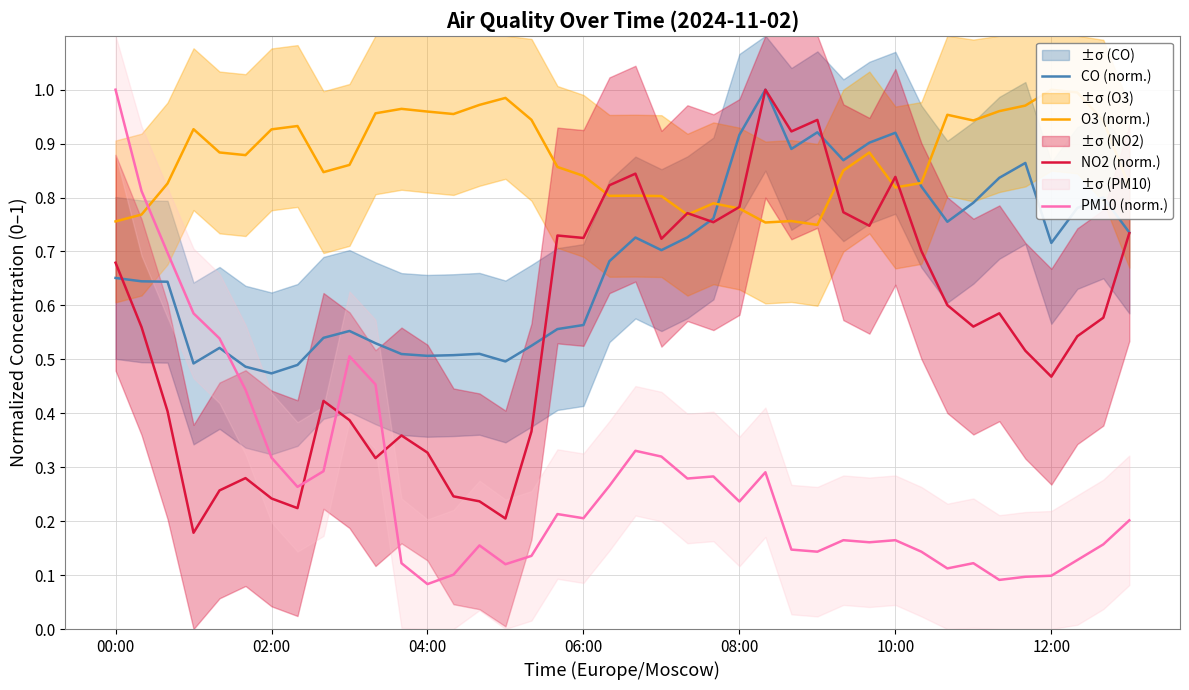

How many lines are shown in the chart?

4